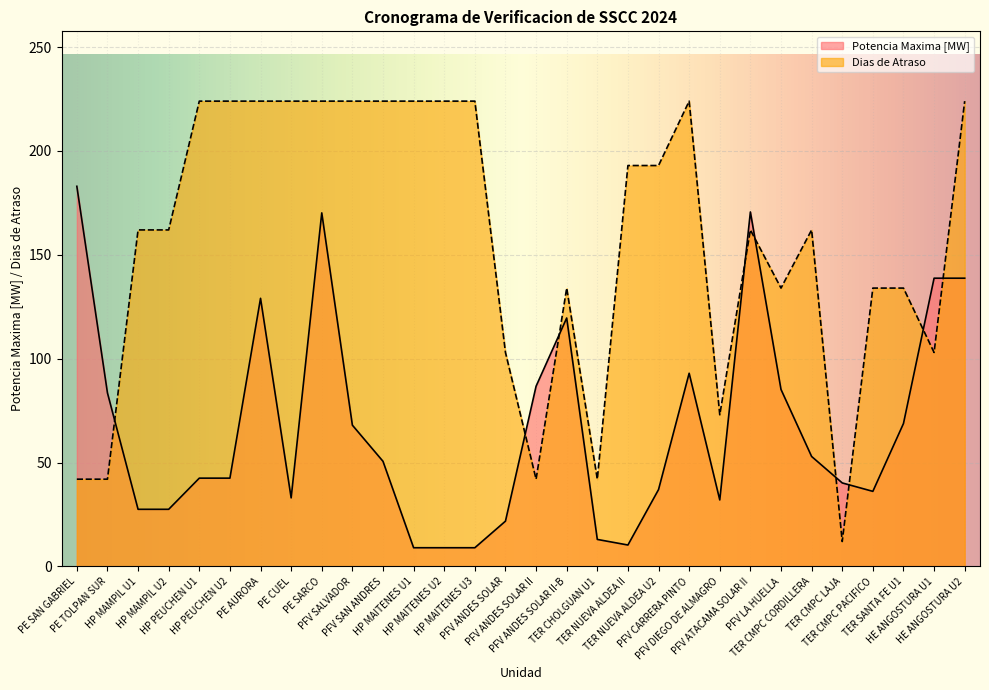

Which series ends up on top after the final intersection of Dias de Atraso and Potencia Maxima [MW]?

Dias de Atraso